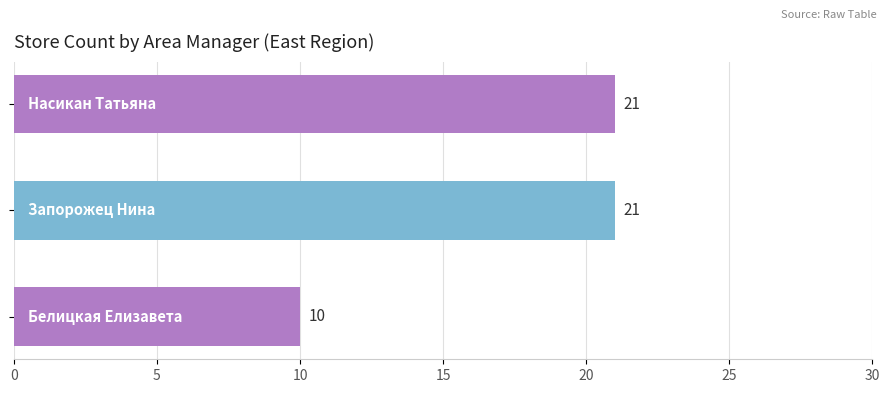

Reading bottom to top, extract all data points from this chart.

10	21	21